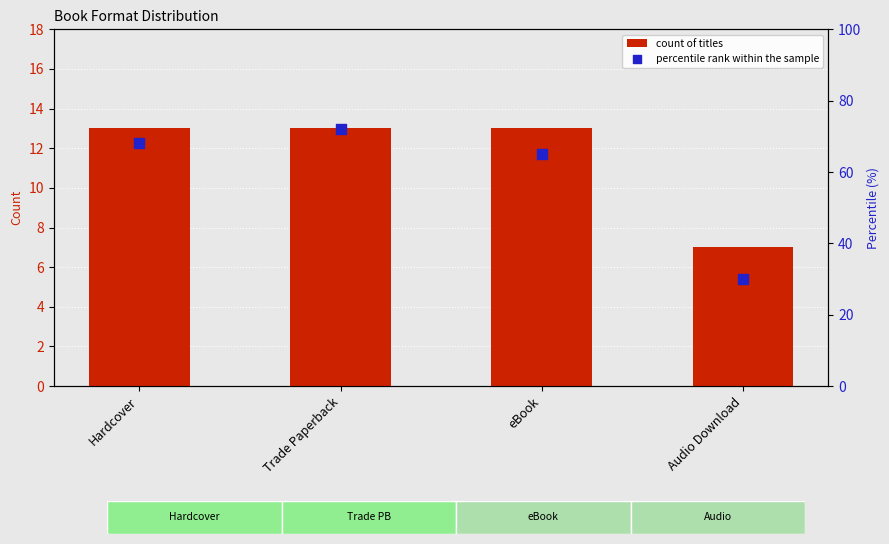

At how many categories does at least one series exceed 31?

3